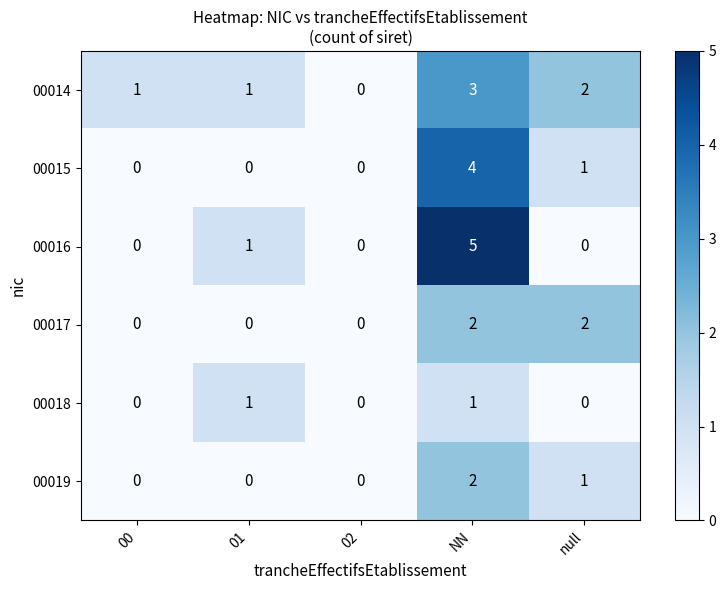

What is the difference between the highest and lowest values at NN?

4